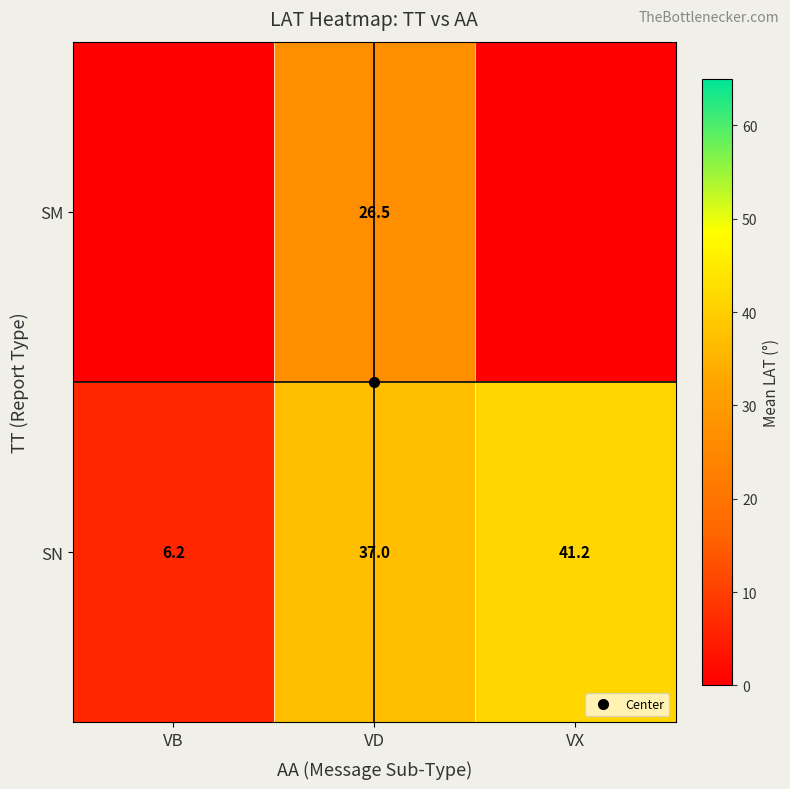

True or false: SN has a value of 37.0 at VD.

True